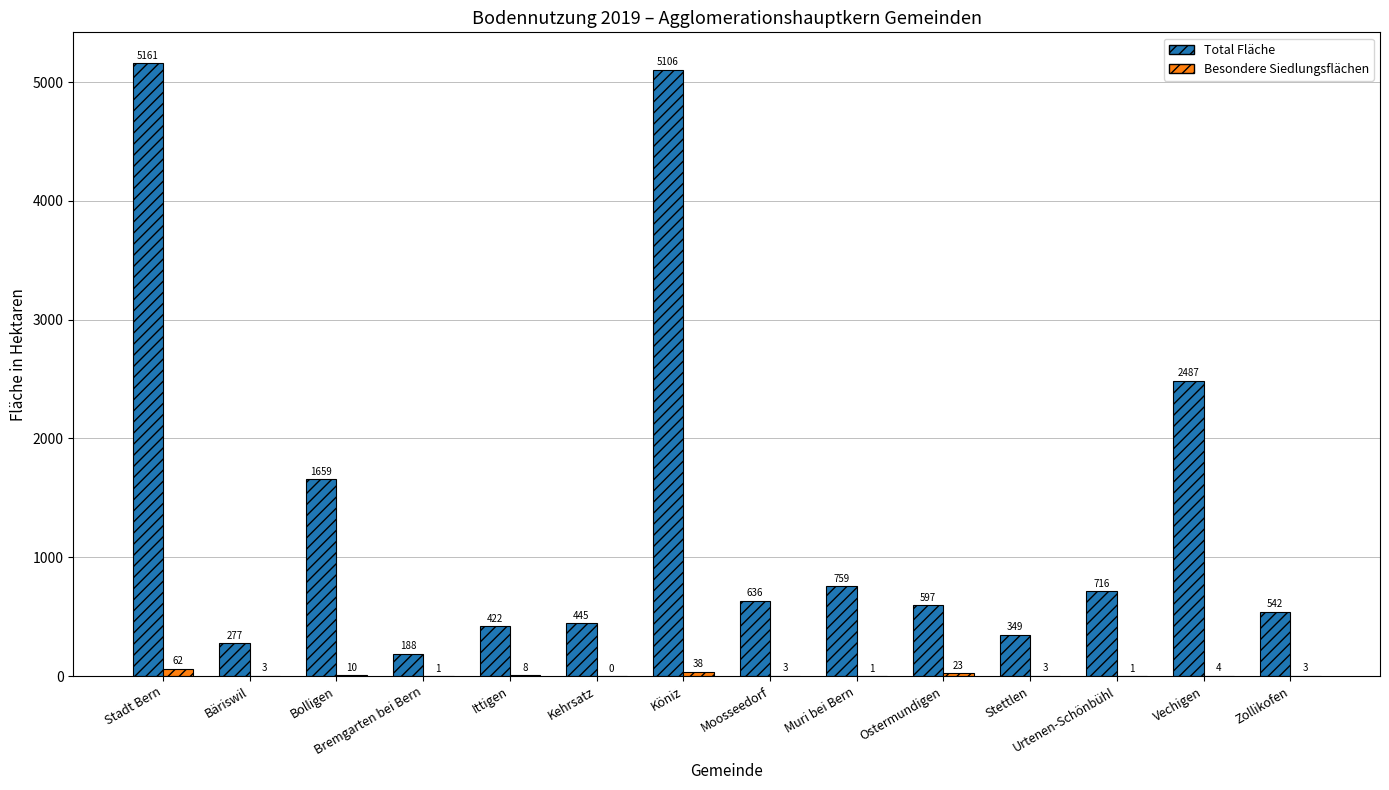

What is the approximate value of Total Fläche at Muri bei Bern, to the nearest 10?

760